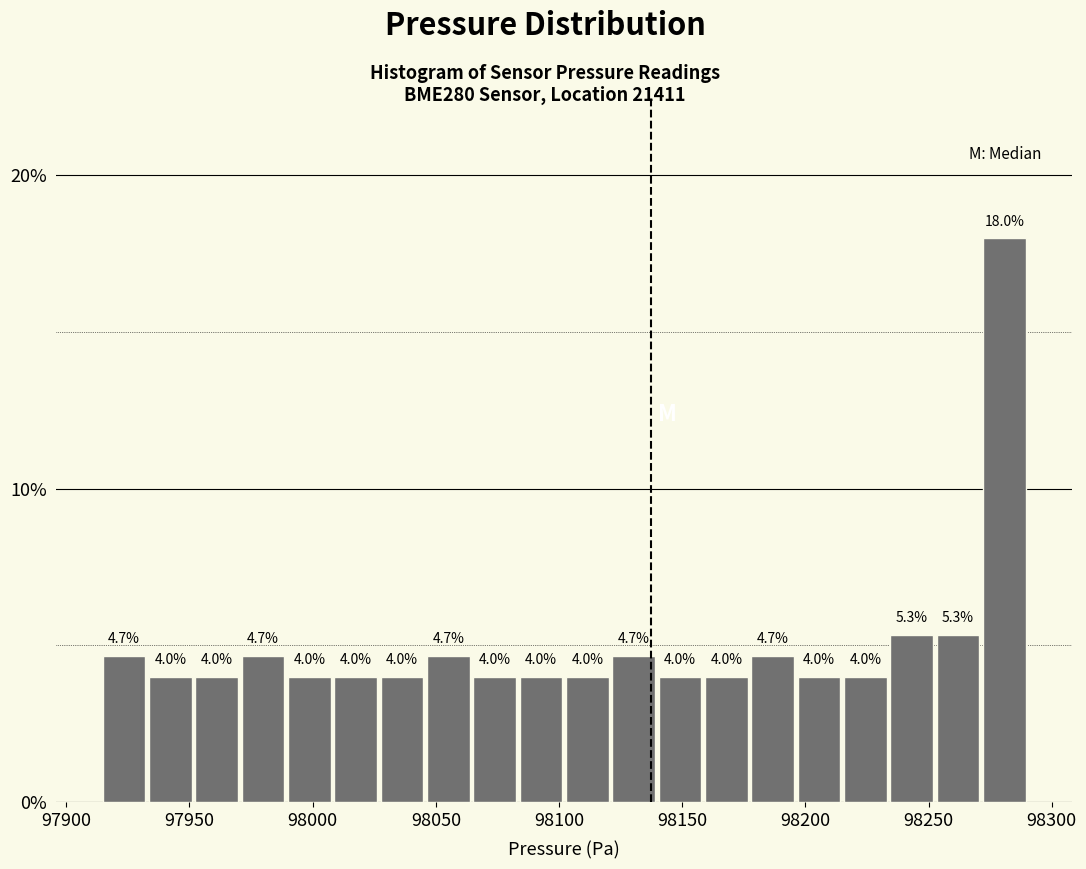

Read against the x-axis, roughly where is the centre of the tallest bar?

98280